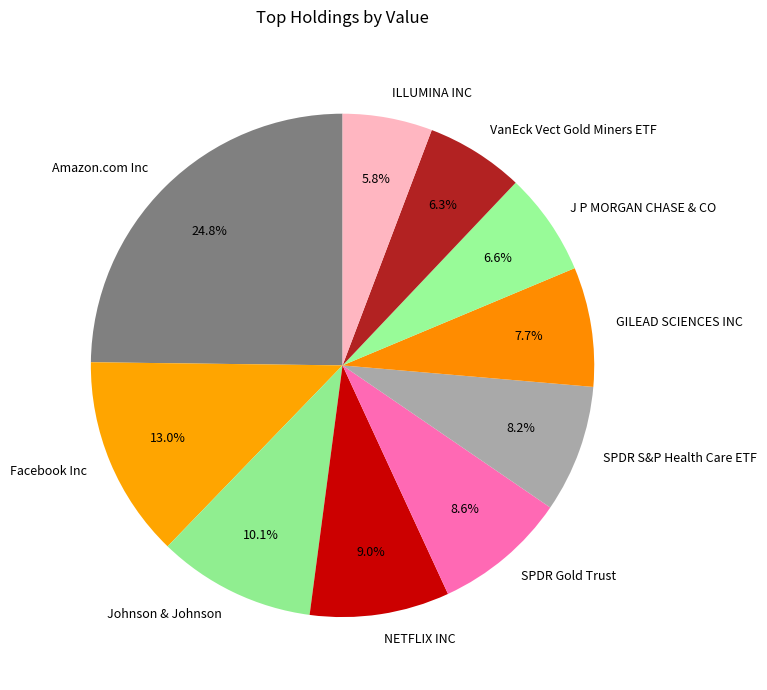

Between VanEck Vect Gold Miners ETF and Amazon.com Inc, which is larger?

Amazon.com Inc